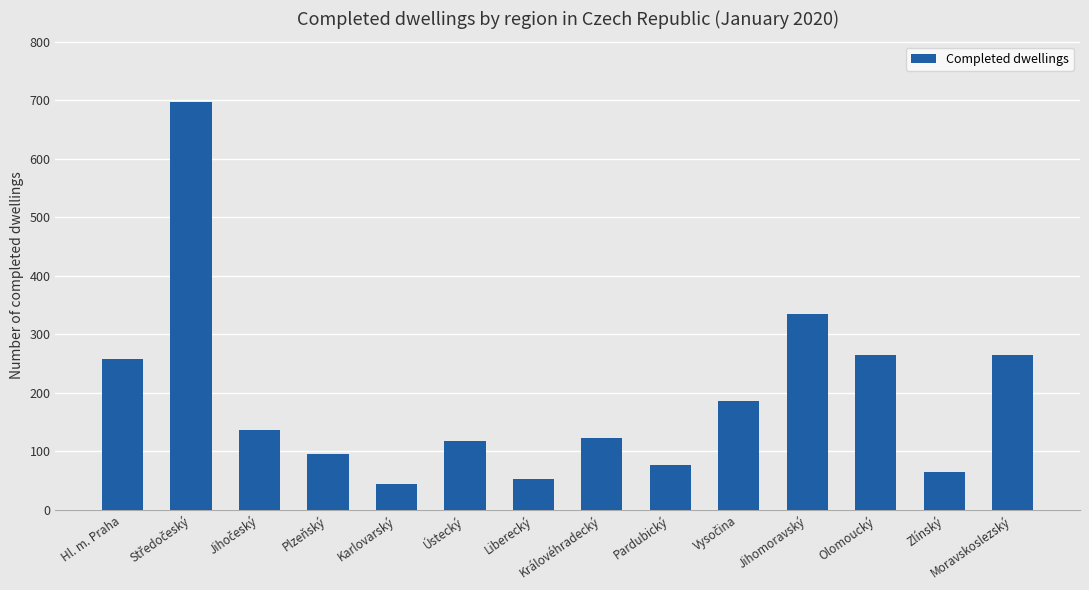

Where does the data first go above 137?

Hl. m. Praha